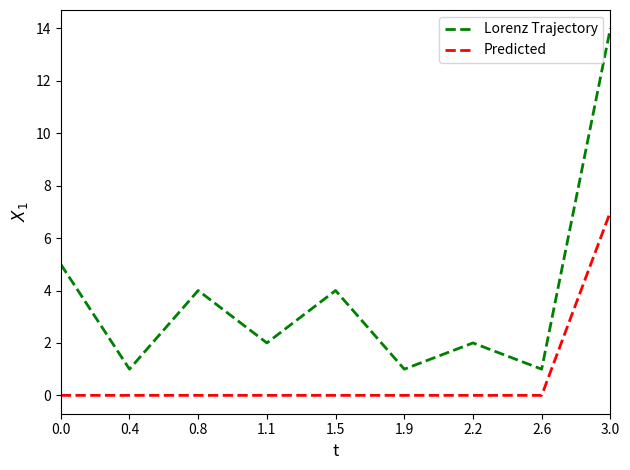

What is the sum of all Predicted values?

7